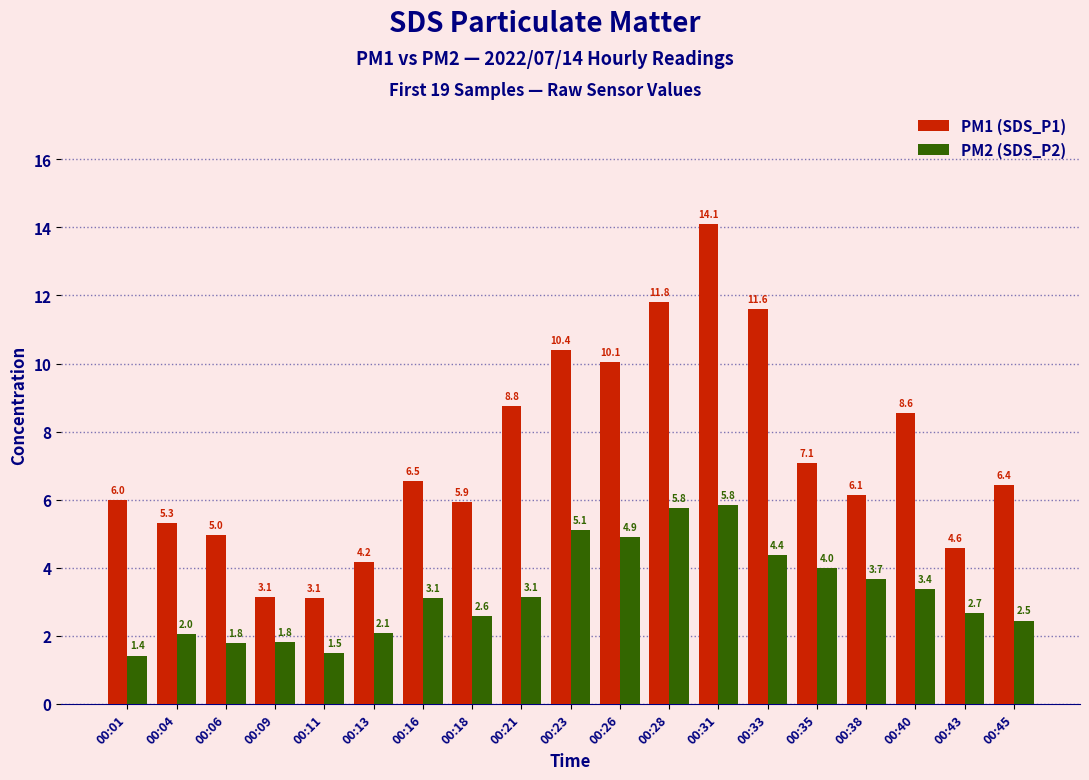

What is the spread (max minus min) of values at 00:11?

1.6